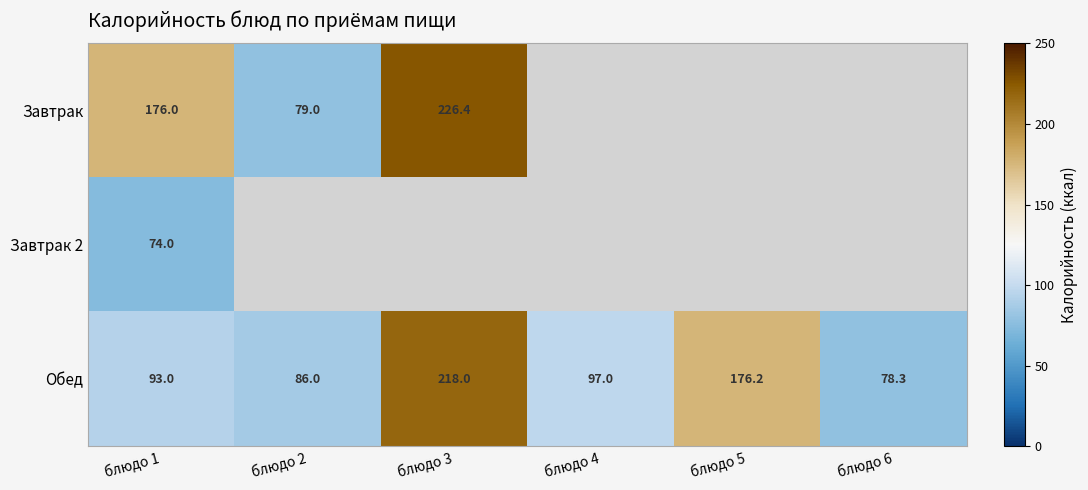

Which category has the highest value in the Обед series?

блюдо 3